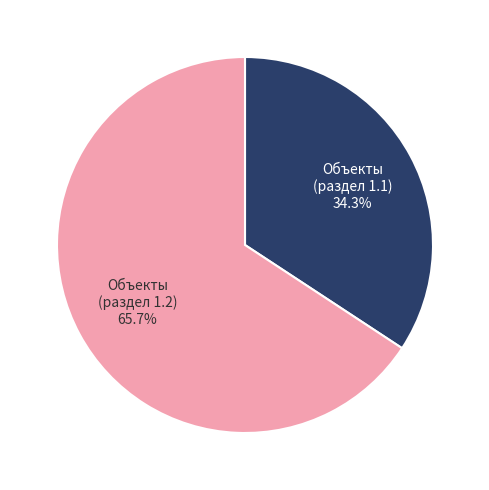

Is there a majority slice in this chart?

Yes